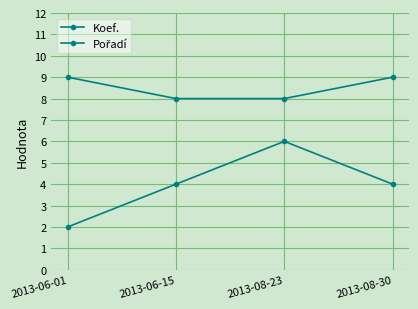

Does the chart have visible grid lines?

Yes